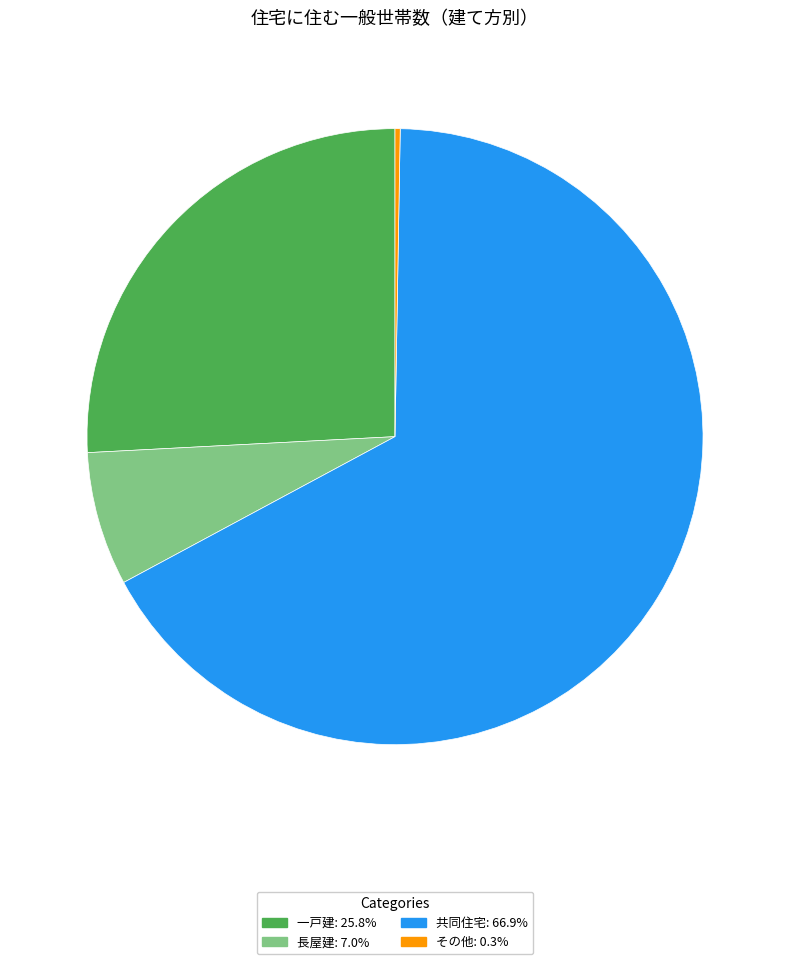

What is the ratio of the value at 一戸建 to the value at 長屋建?

3.7